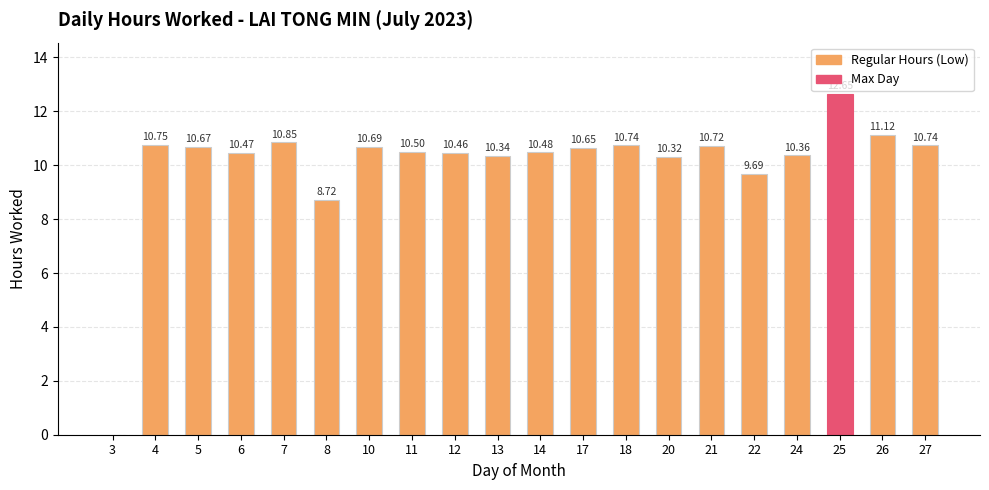

Which has a higher value, 25 or 11?

25